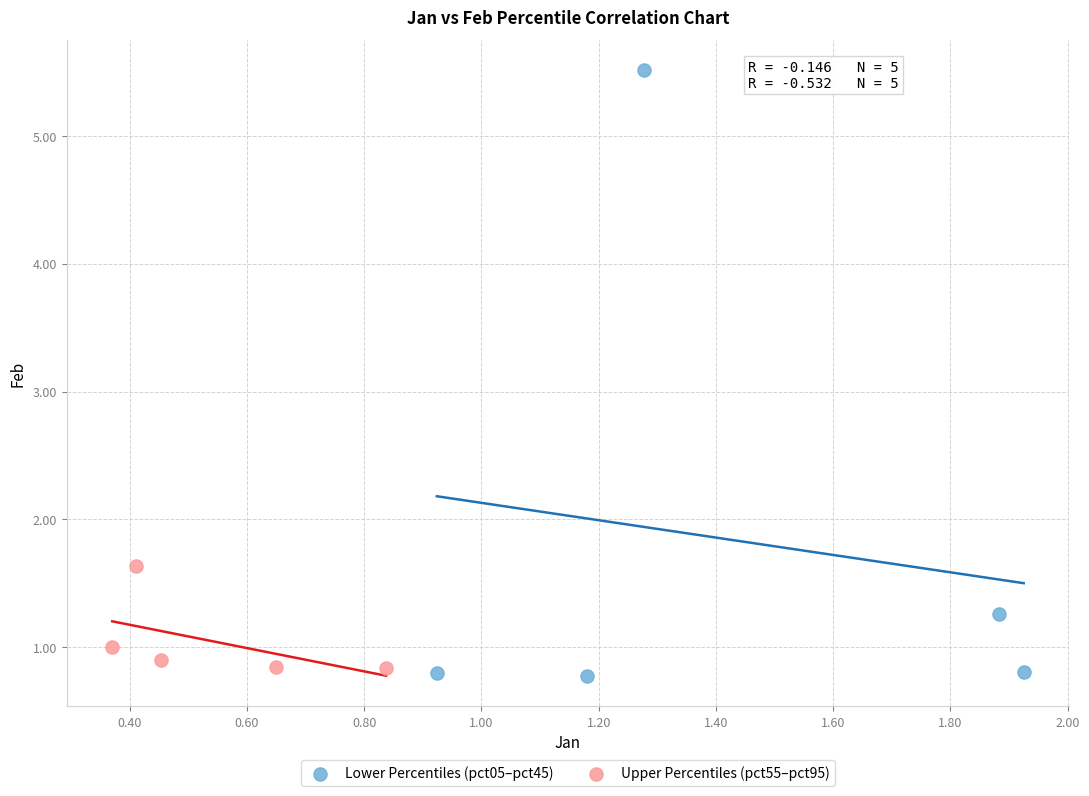

Which series contains the highest Y value?

Lower Percentiles (pct05–pct45)